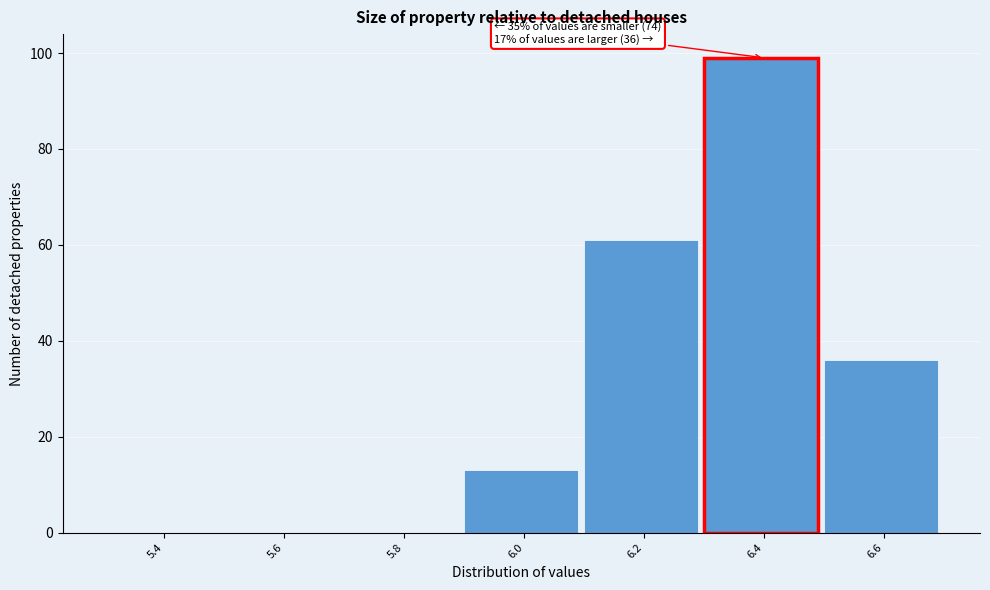

Reading left to right, transcribe all the data shown in this chart.

5.4=0	5.6=0	5.8=0	6.0=13	6.2=61	6.4=99	6.6=36